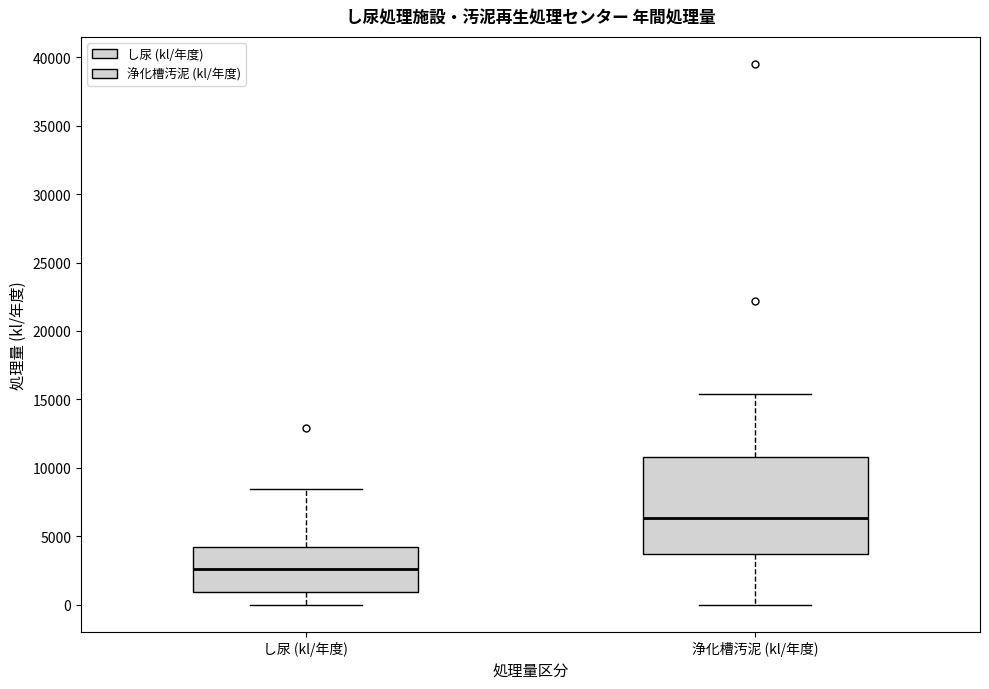

Where does the lower whisker of the box for 浄化槽汚泥 (kl/年度) end on the y-axis? The values are not printed on the chart, so give them approximately, as read against the axis.

0